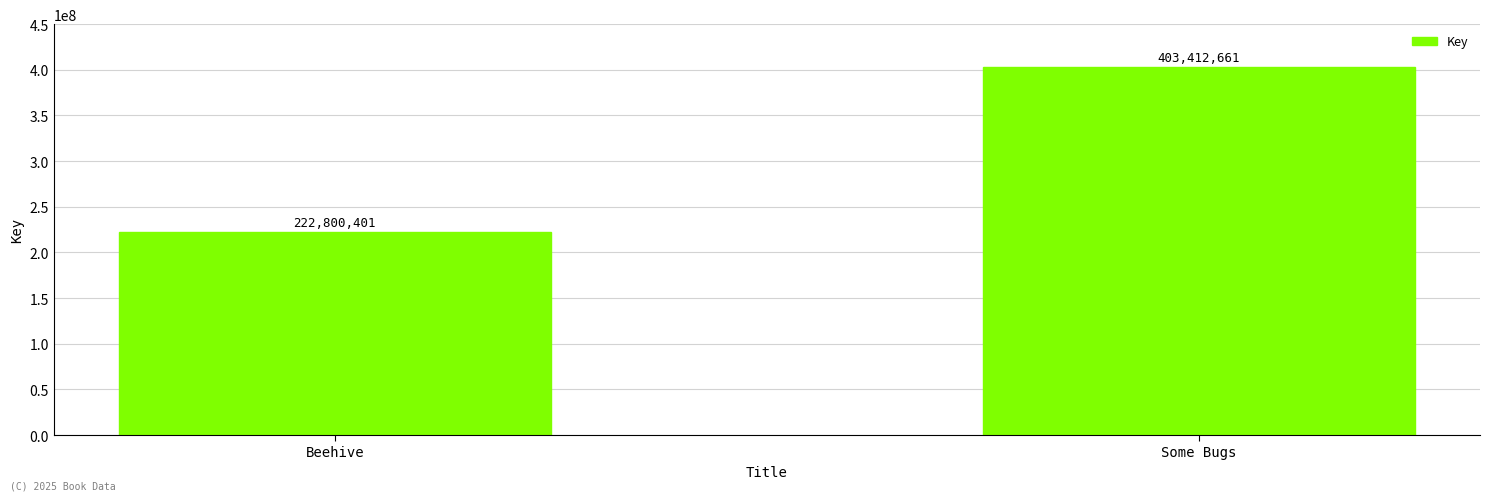

What is the minimum value shown in the chart?

222800401